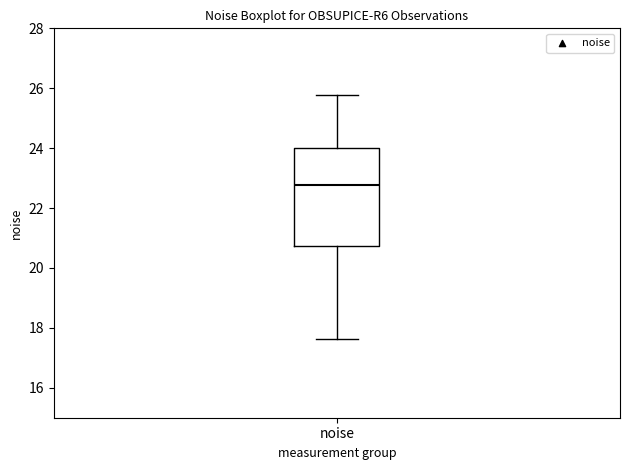

Transcribe this box plot: give where the median line is, the range the box spans, and where the two whiskers end, as read against the y-axis. The values are not printed on the chart, so give them approximately, as read against the axis.

median 22.8, box 20.8 to 24.0, whiskers 17.6 to 25.8